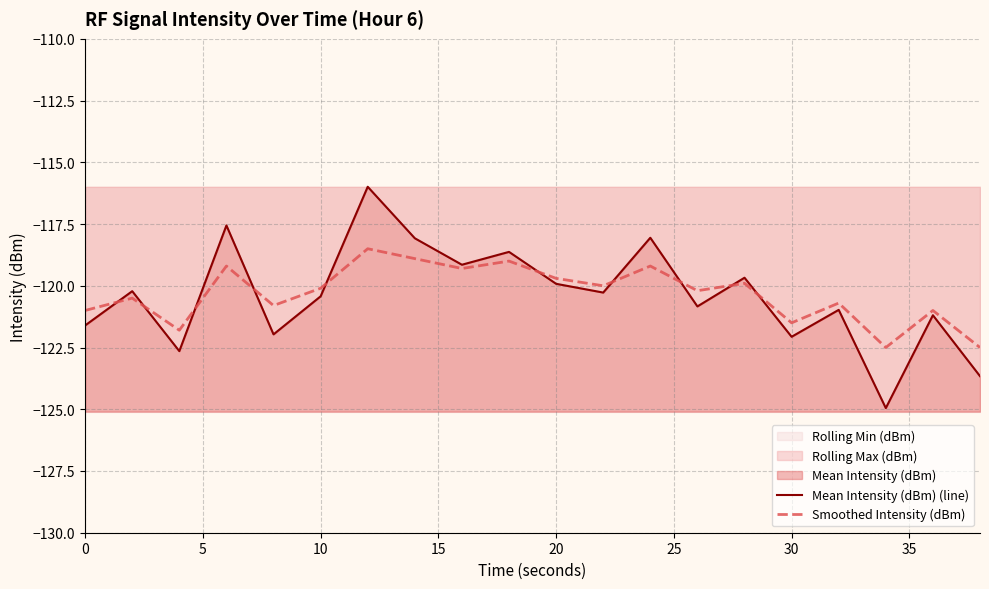

Rank the series at 15 from highest to lowest value.

Mean Intensity (dBm) (line), Smoothed Intensity (dBm)